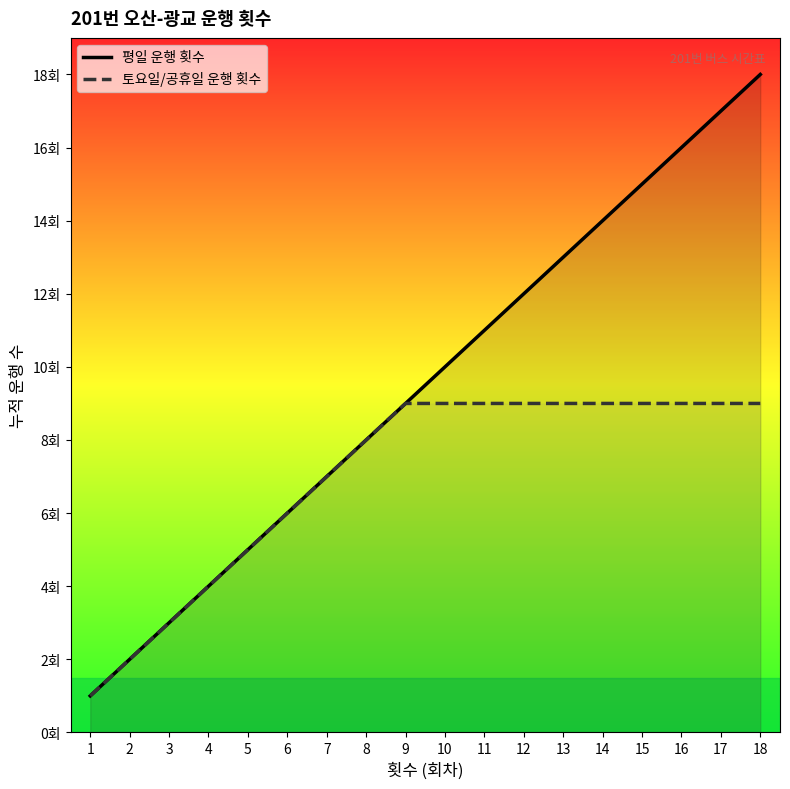

Which series changed the most between 11 and 16?

평일 운행 횟수